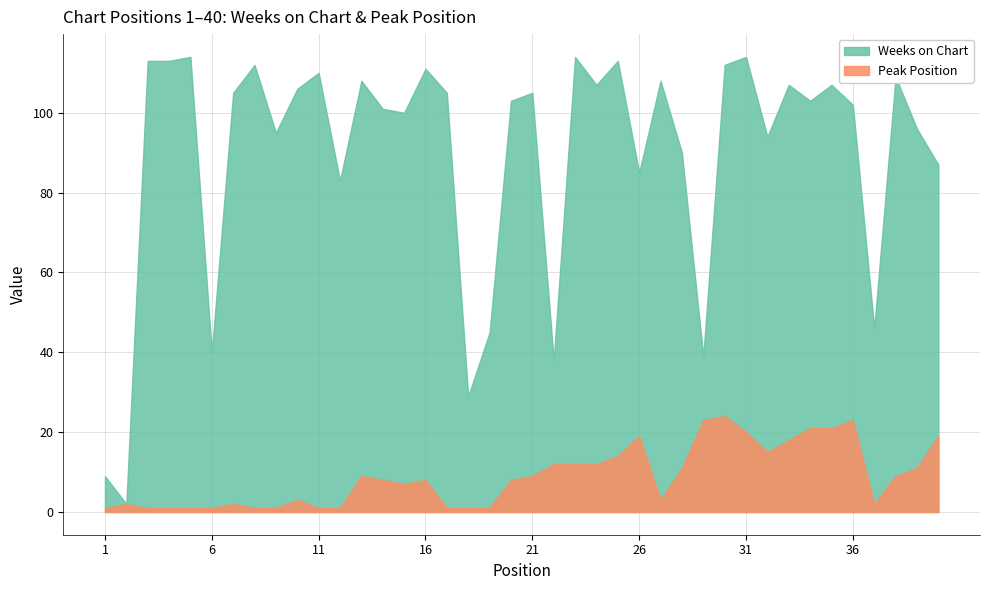

What is the difference between the Peak Position values at 26 and 31?

1